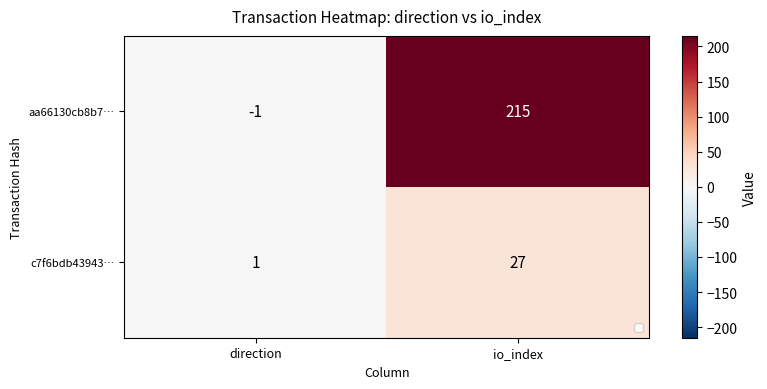

Reading left to right, transcribe all the data shown in this chart.

aa66130cb8b7…: direction=-1	io_index=215
c7f6bdb43943…: direction=1	io_index=27